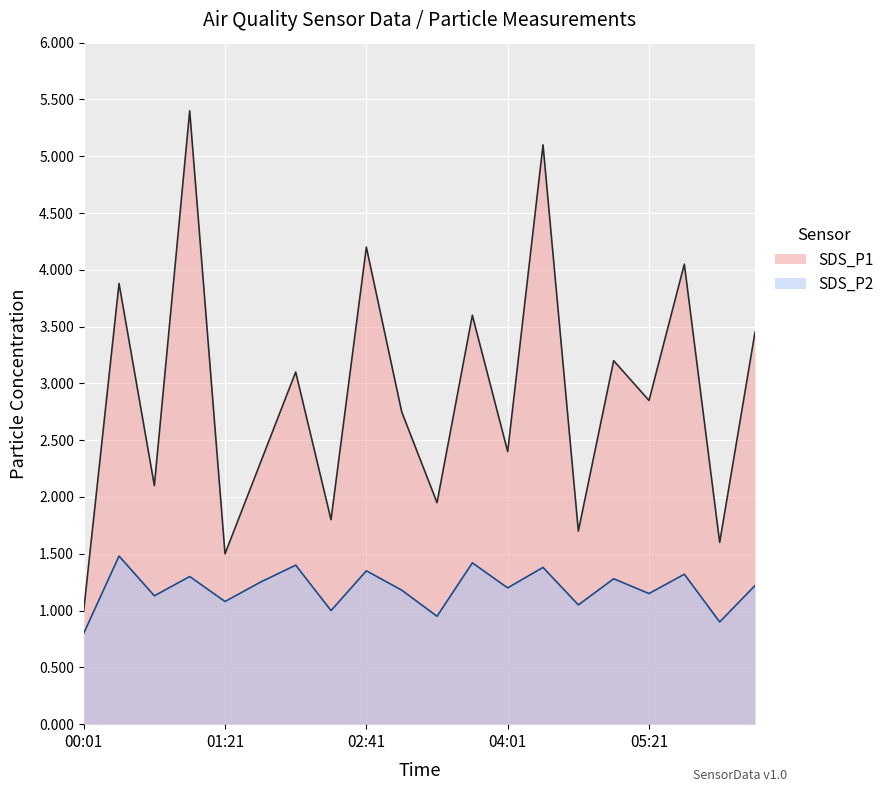

Reading right to left, transcribe all the data shown in this chart.

SDS_P1: 06:21=3.5	06:01=1.6	05:41=4.0	05:21=2.9	05:01=3.2	04:41=1.7	04:21=5.1	04:01=2.4	03:41=3.6	03:21=1.9	03:01=2.8	02:41=4.2	02:21=1.8	02:01=3.1	01:41=2.3	01:21=1.5	01:01=5.4	00:41=2.1	00:21=3.9	00:01=1.0
SDS_P2: 06:21=1.2	06:01=0.9	05:41=1.3	05:21=1.1	05:01=1.3	04:41=1.1	04:21=1.4	04:01=1.2	03:41=1.4	03:21=0.9	03:01=1.2	02:41=1.4	02:21=1.0	02:01=1.4	01:41=1.2	01:21=1.1	01:01=1.3	00:41=1.1	00:21=1.5	00:01=0.8